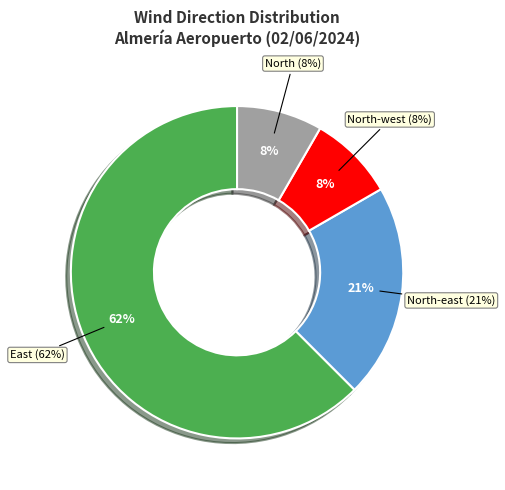

How many segments does this pie chart have?

4